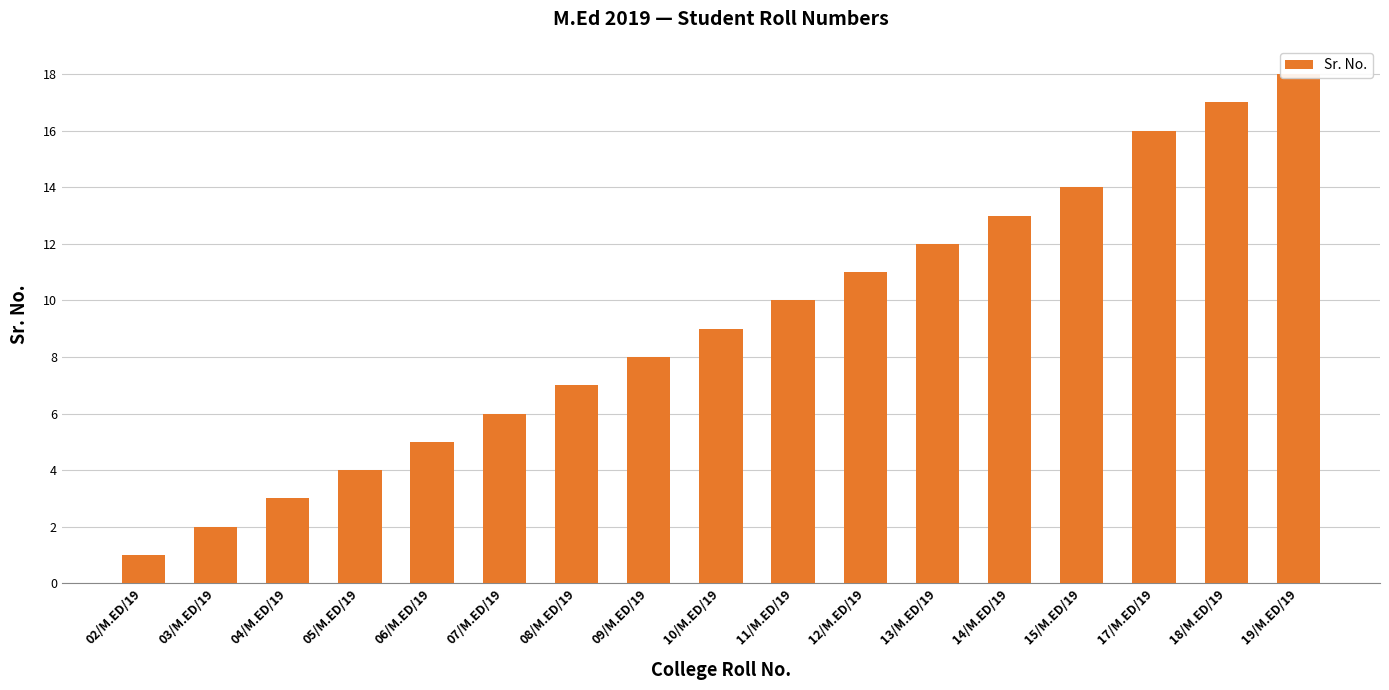

The value at 09/M.ED/19 is 2. True or false?

False